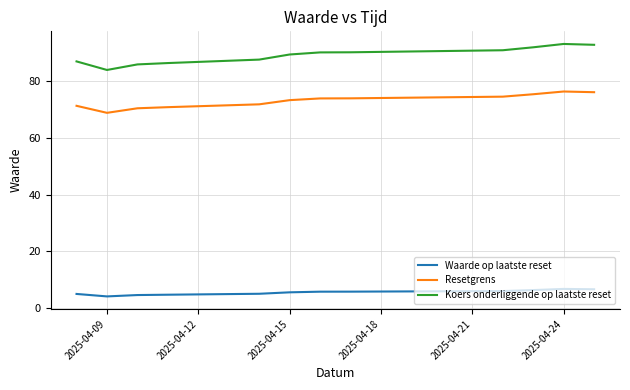

Does the chart display data point markers on the line(s)?

No